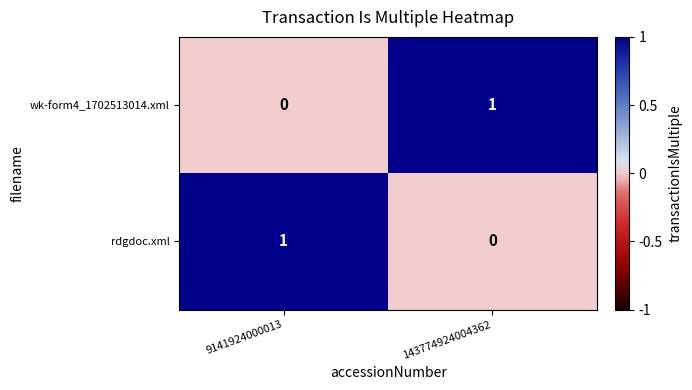

What is the spread (max minus min) of values at 143774924004362?

1